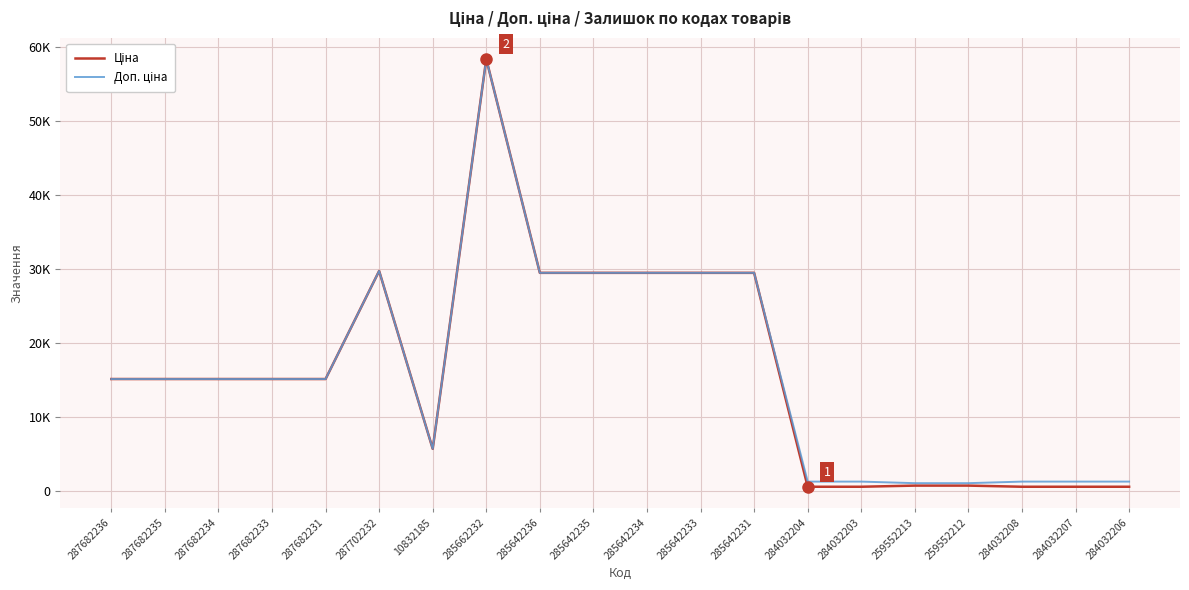

True or false: Доп. ціна and Ціна intersect in this chart.

False